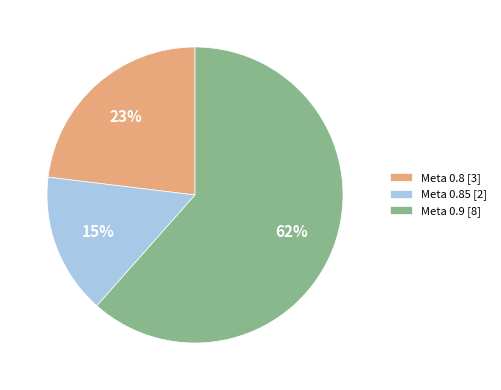

Combined, do Meta 0.85 [2] and Meta 0.9 [8] account for over 50%?

Yes